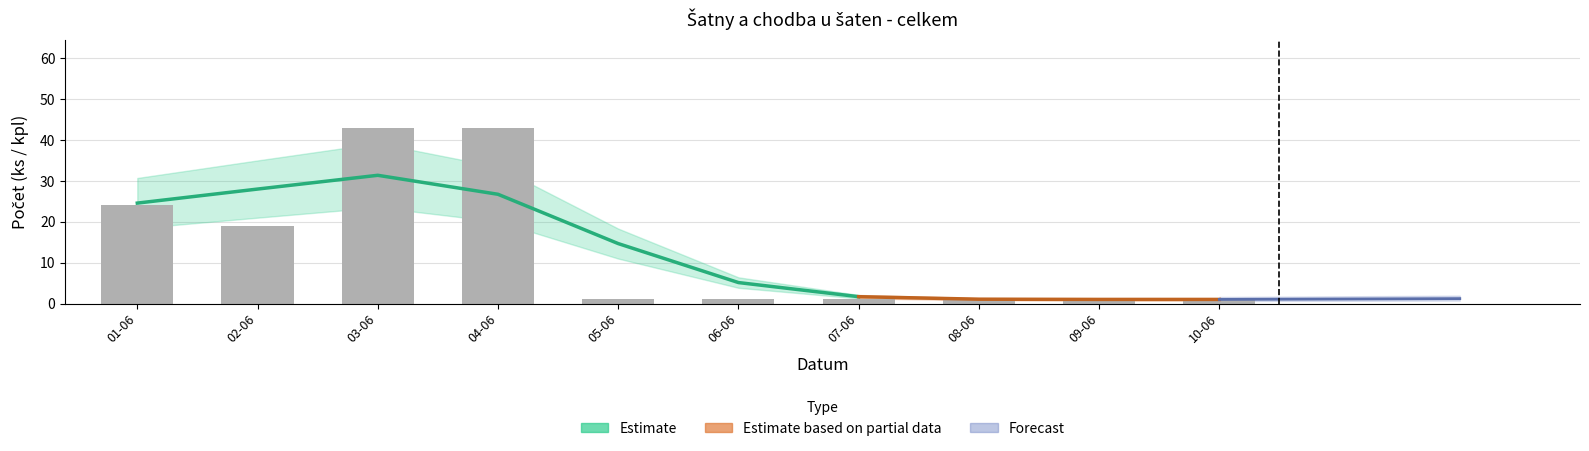

What are all the series names shown in the legend?

Estimate, Estimate based on partial data, Forecast